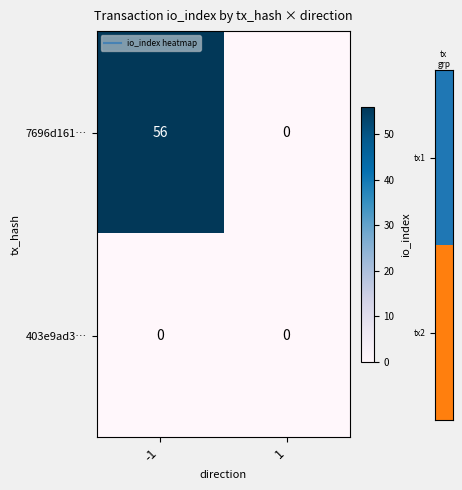

True or false: 7696d161… has a value of 56 at -1.

True